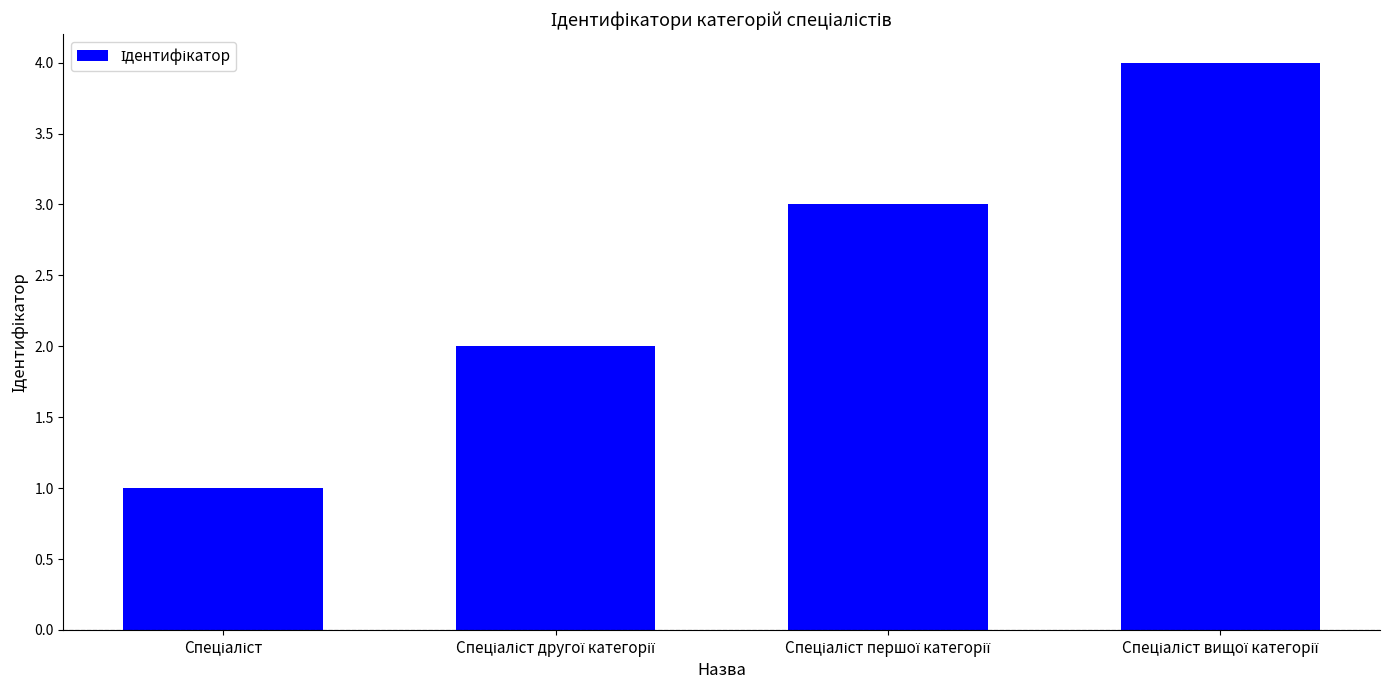

What is the greatest value displayed?

4